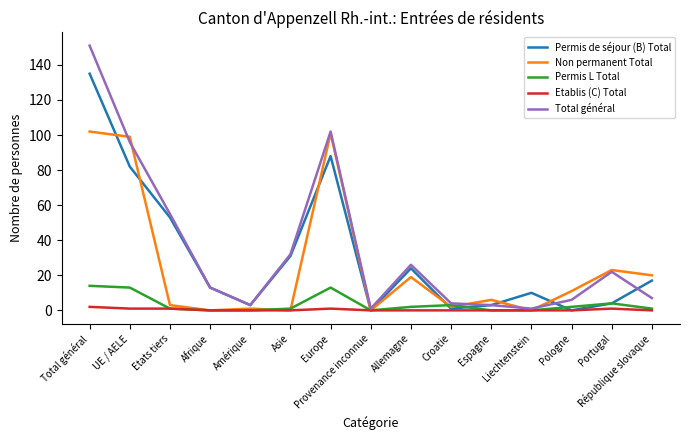

What is the difference between the maximum and second lowest values in the Non permanent Total series?

102